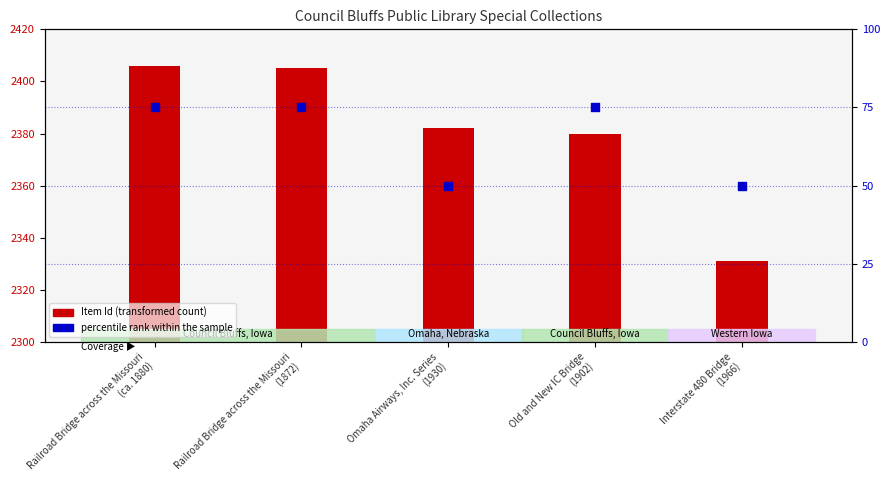

Which series reaches the maximum Y coordinate?

Item Id